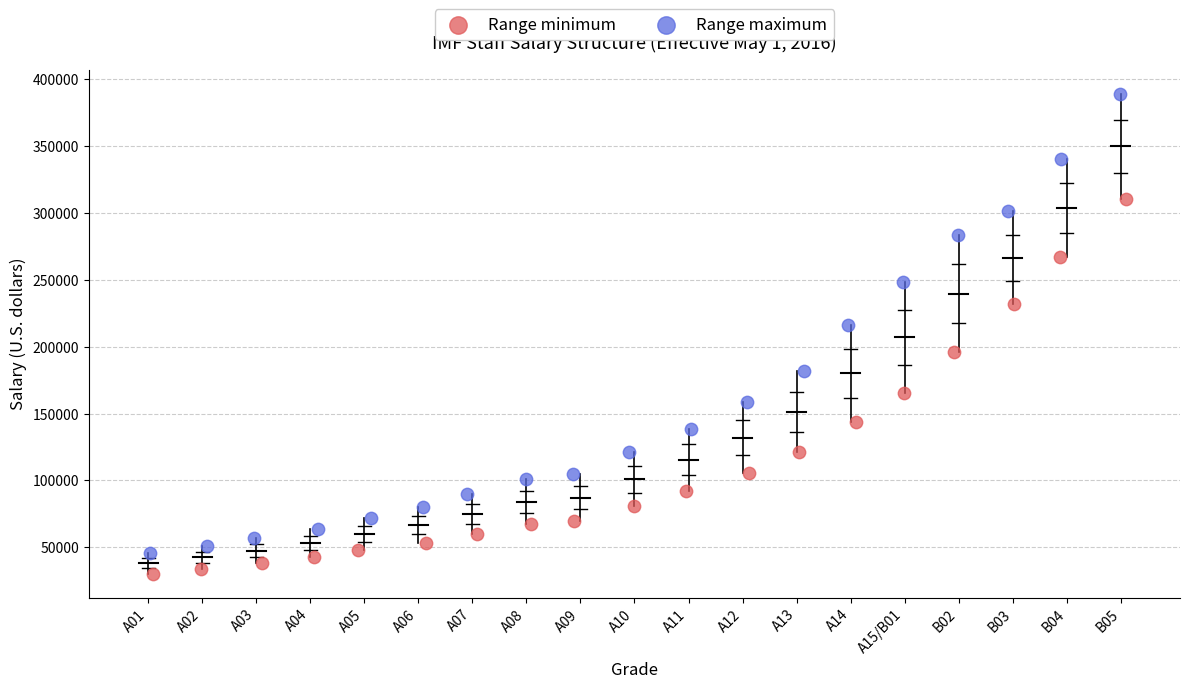

Which series has the widest spread of Y values?

Range maximum